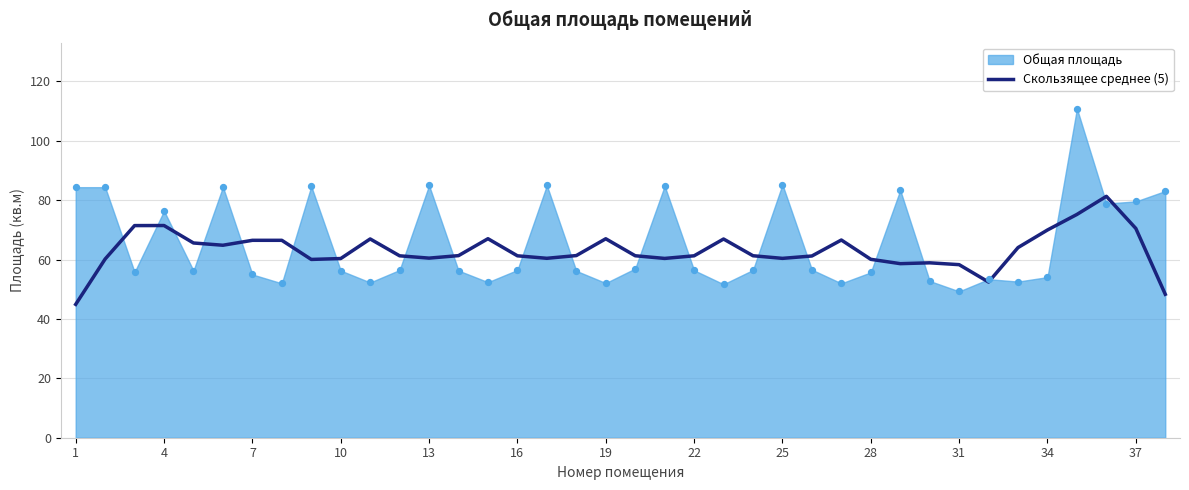

What is the maximum value for Скользящее среднее (5)?

81.3